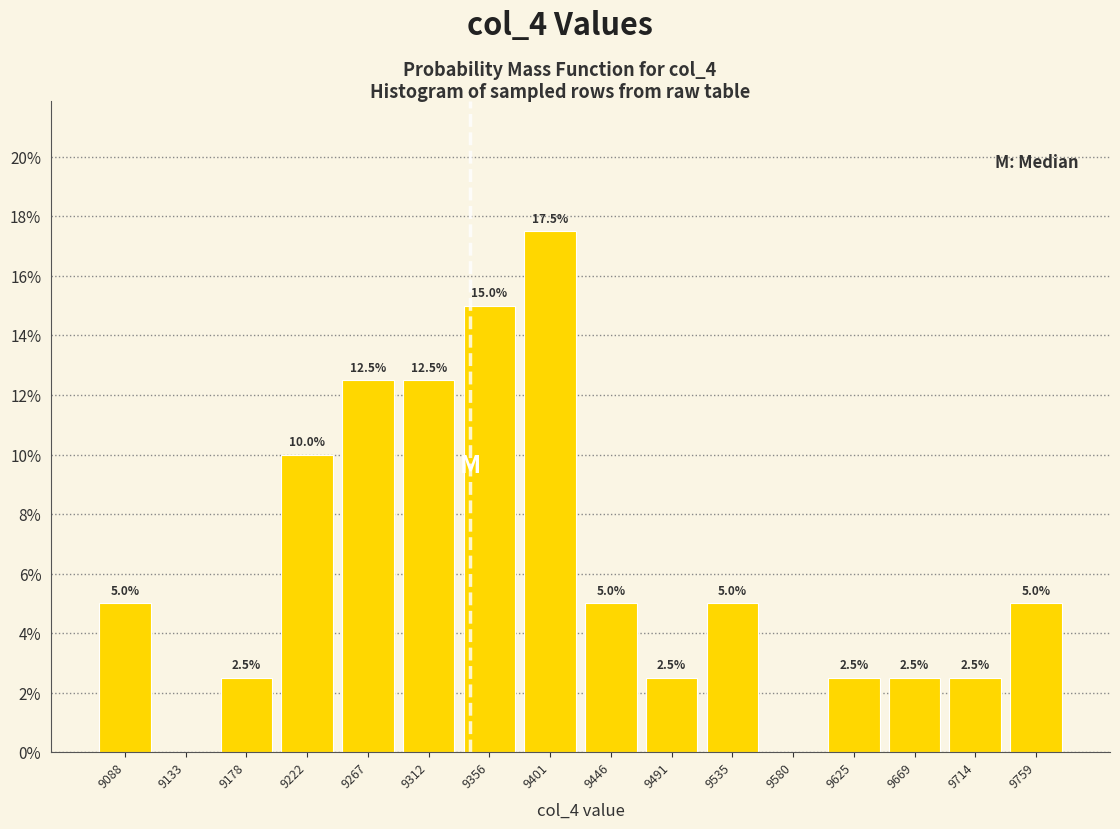

Which range on the x-axis has the tallest bar?

9380 to 9425